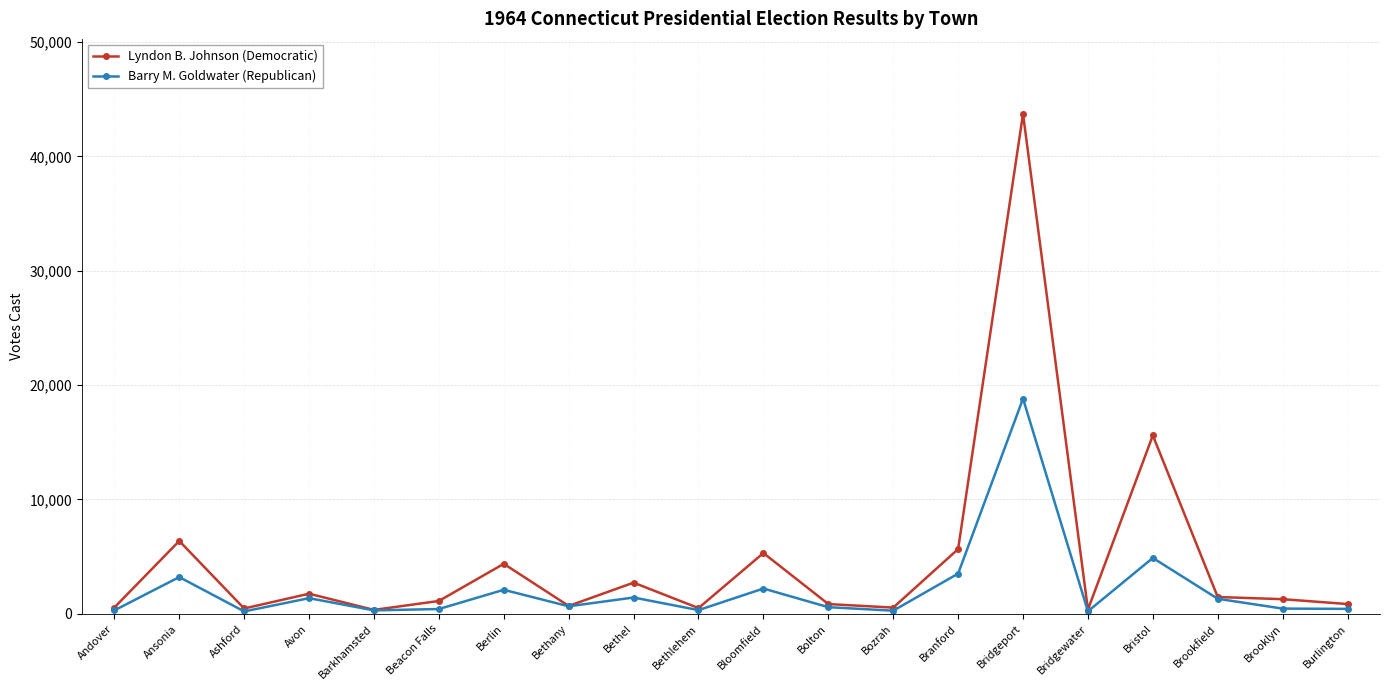

Which series changed the most between Avon and Bolton?

Lyndon B. Johnson (Democratic)